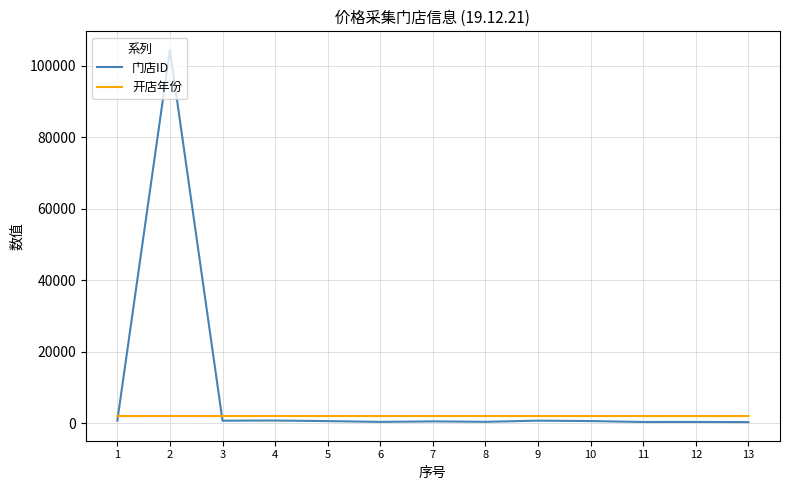

What are all the series names shown in the legend?

门店ID, 开店年份